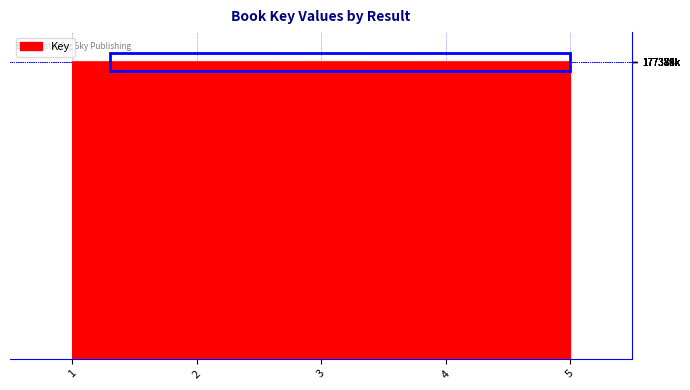

Rank the categories by value from highest to lowest.

3, 5, 1, 4, 2